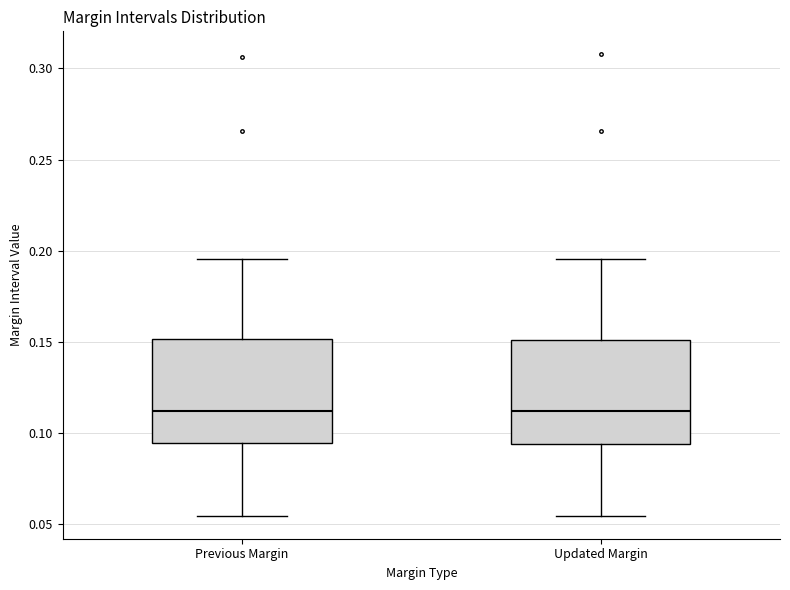

Reading left to right, read every box against the y-axis: the position of its median line, the range the box covers, and the ends of its whiskers. The values are not printed on the chart, so give them approximately, as read against the axis.

Previous Margin: median 0.110, box 0.095 to 0.150, whiskers 0.055 to 0.195
Updated Margin: median 0.110, box 0.095 to 0.150, whiskers 0.055 to 0.195